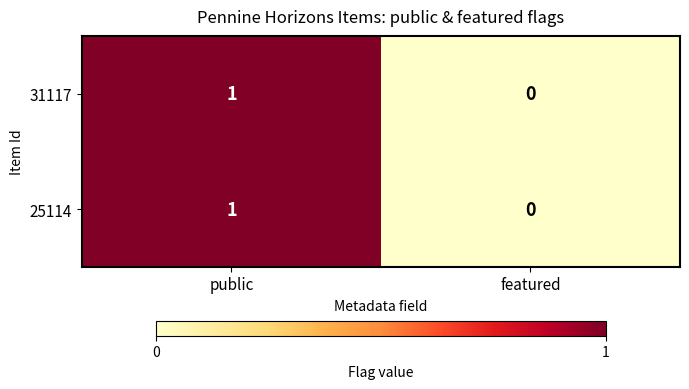

At which category is the sum across all series the highest?

public